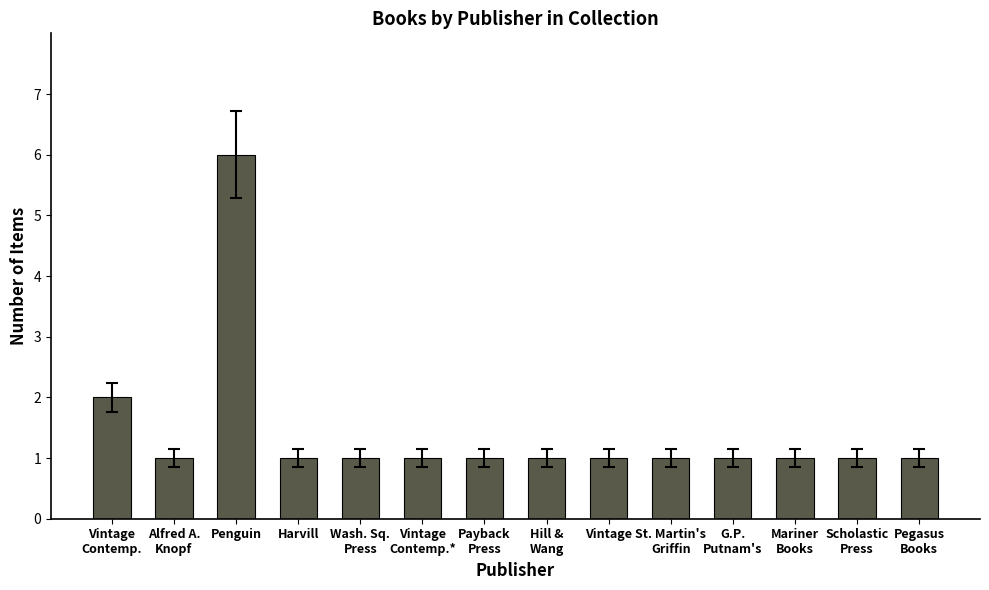

The chart shows a value of 9 at Penguin. True or false?

False